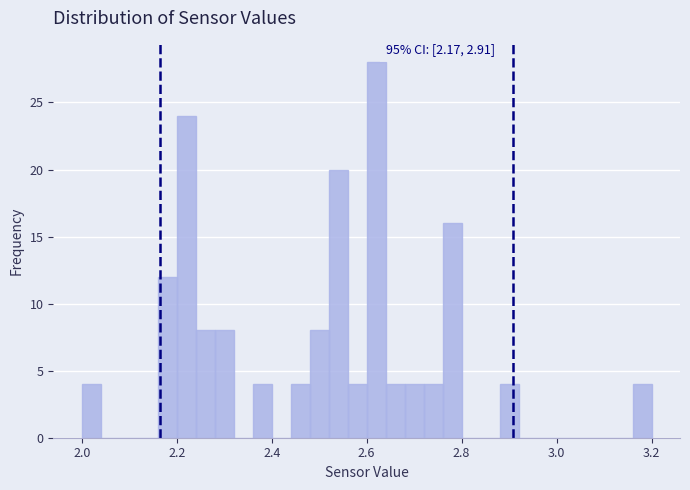

Around what value on the x-axis is the tallest bar? Give the approximate position of its centre, as read against the axis.

2.62